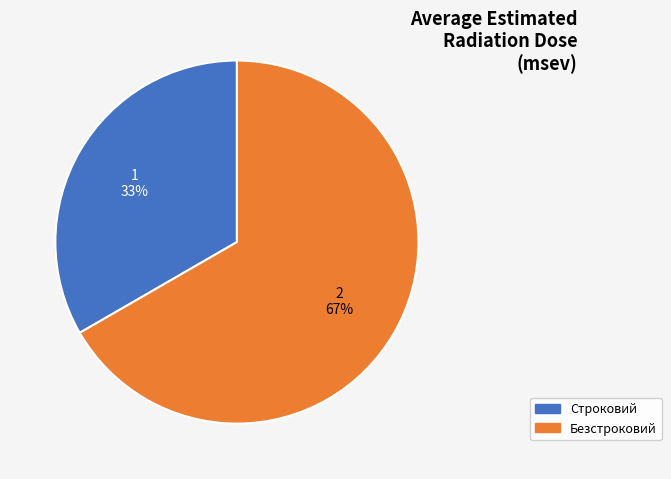

True or false: Безстроковий accounts for 67% of the total.

True